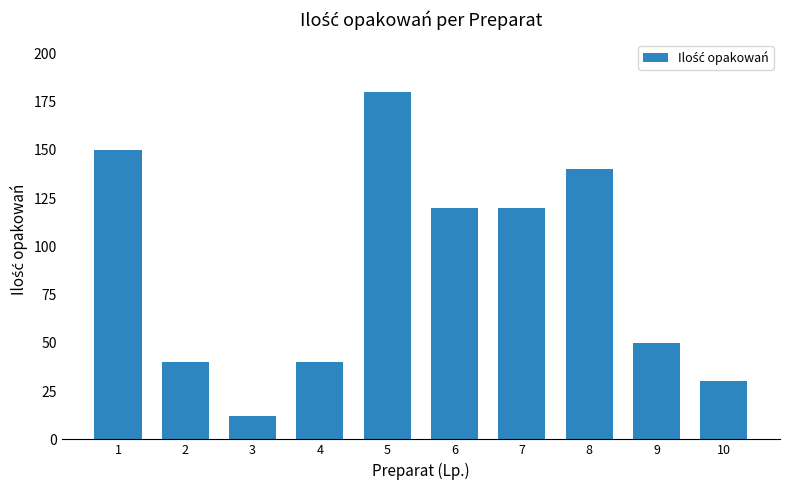

Does the chart contain stacked bars?

No